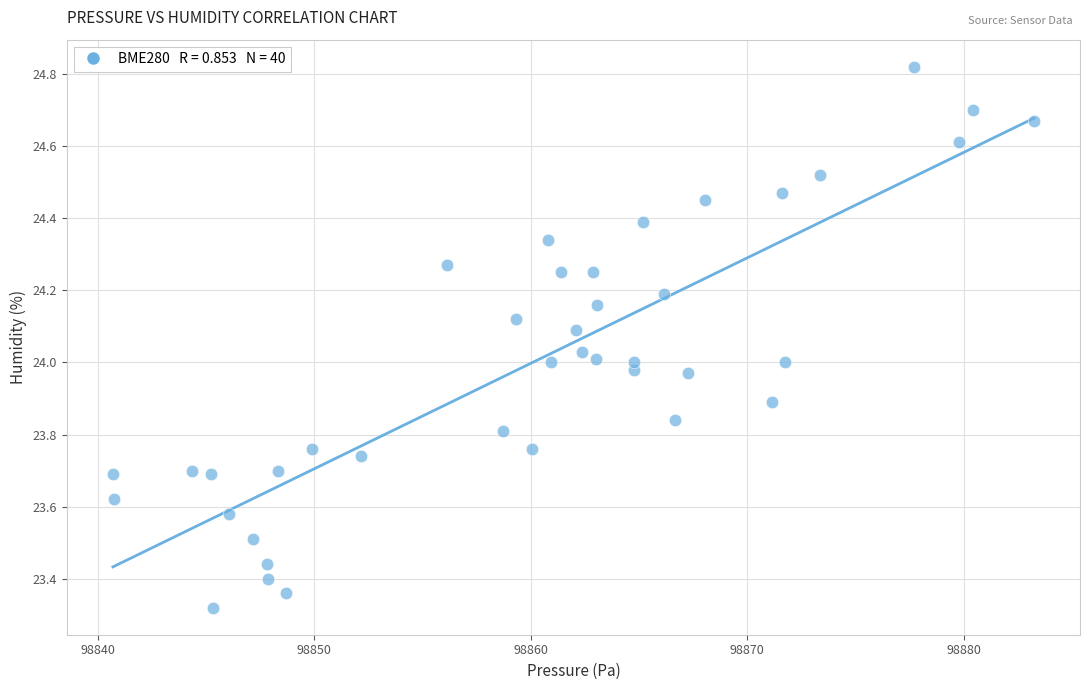

What is the range of X values (max minus min)?

42.5